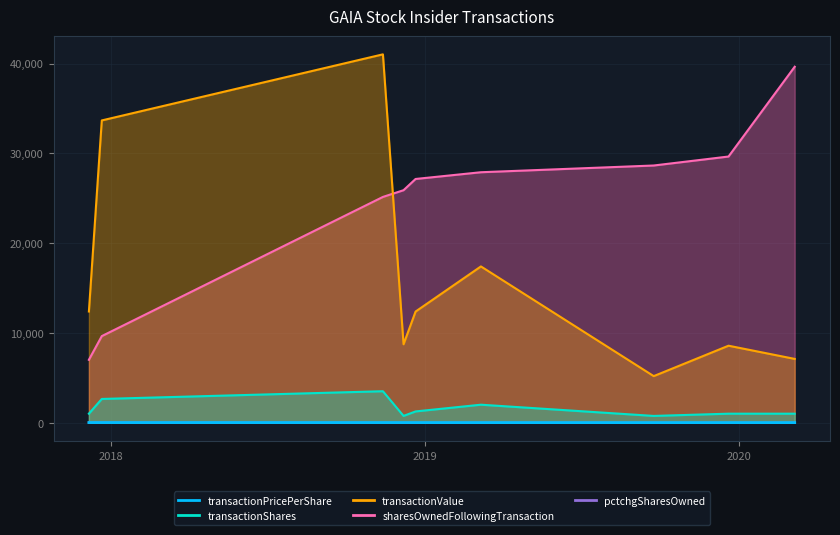

What is the difference between the highest and lowest values at 2018-12-07?

25887.0